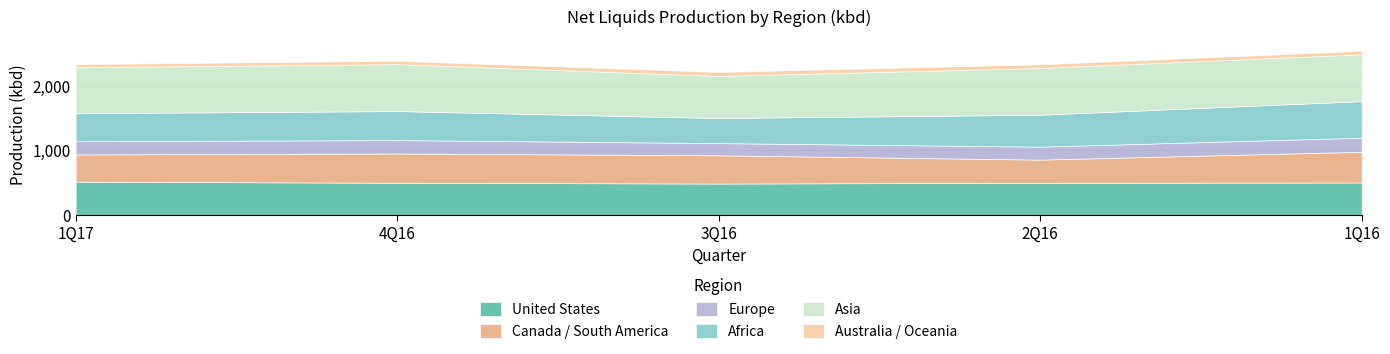

Between 2Q16 and 1Q16, which is larger?

1Q16